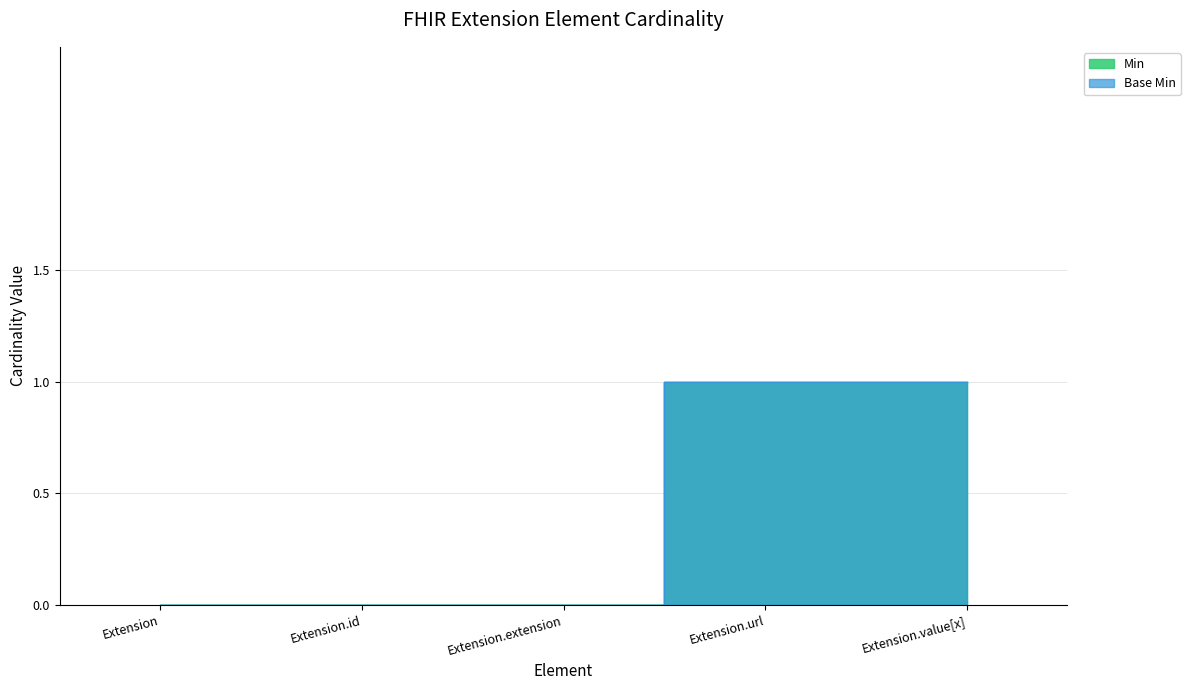

Rank the categories by Base Min value from lowest to highest.

Extension, Extension.id, Extension.extension, Extension.url, Extension.value[x]